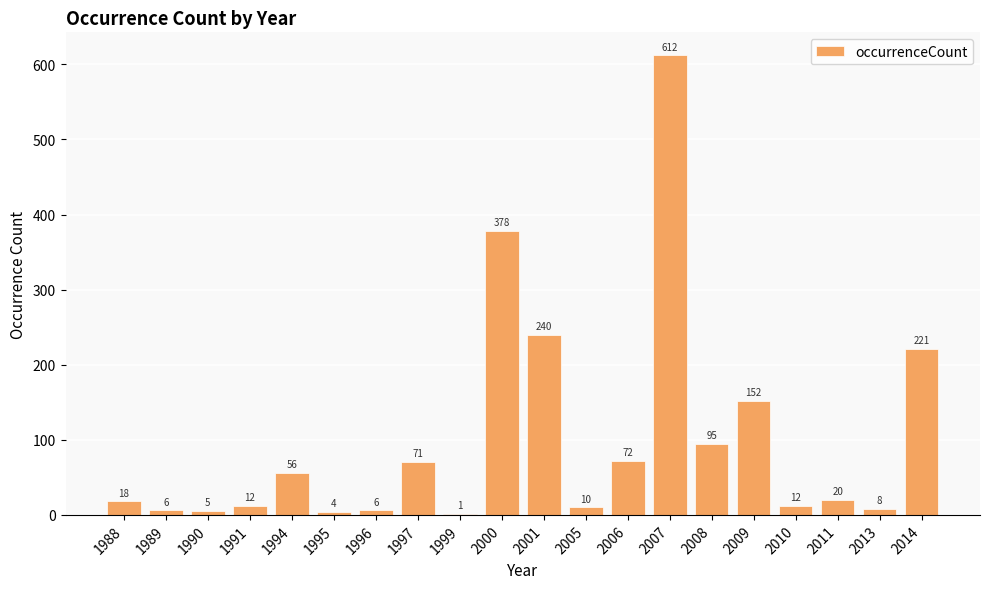

Which label corresponds to the largest value in the chart?

2007